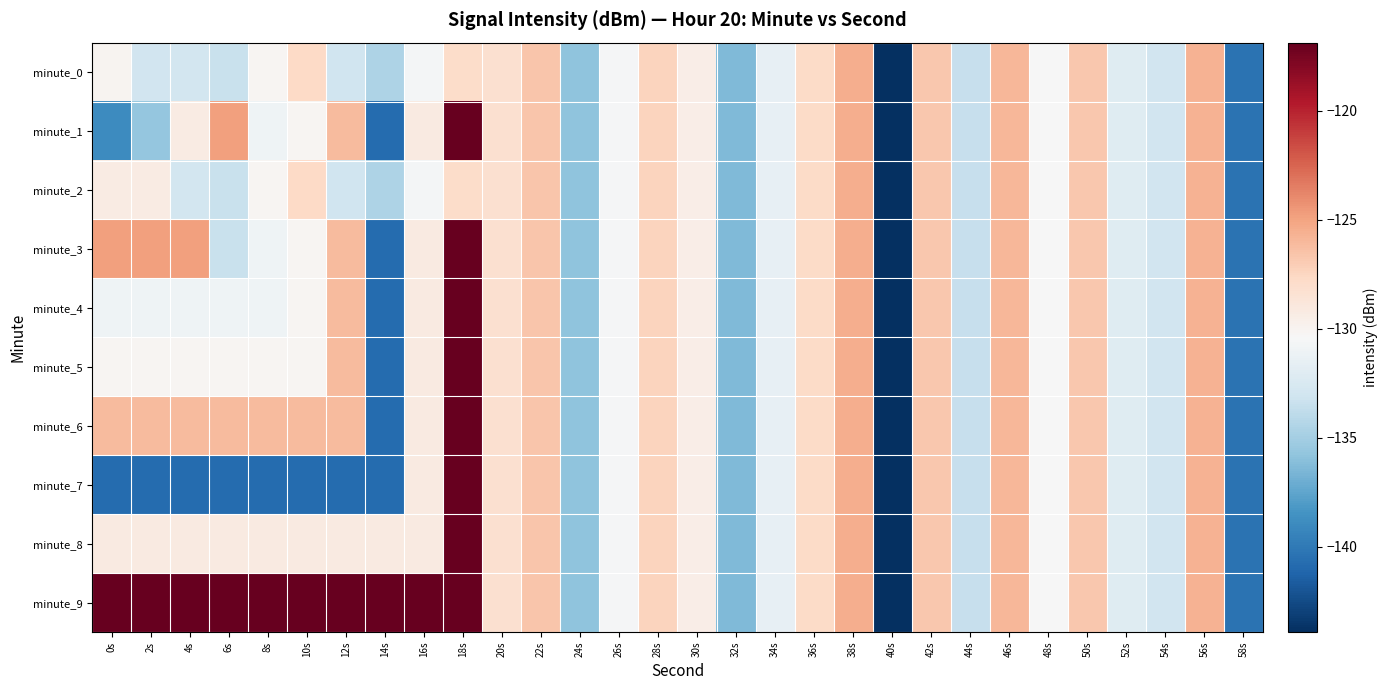

Reading left to right, what are all the values shown in this chart?

minute_0: 0s=-130.0	2s=-132.9	4s=-132.9	6s=-133.4	8s=-130.1	10s=-127.7	12s=-133.1	14s=-134.6	16s=-130.7	18s=-127.9	20s=-128.2	22s=-126.6	24s=-135.8	26s=-130.6	28s=-127.4	30s=-129.5	32s=-136.4	34s=-131.5	36s=-127.8	38s=-125.5	40s=-143.9	42s=-126.8	44s=-133.5	46s=-125.9	48s=-130.5	50s=-126.8	52s=-132.0	54s=-133.0	56s=-125.7	58s=-140.4
minute_1: 0s=-138.9	2s=-135.7	4s=-129.3	6s=-124.8	8s=-131.0	10s=-130.1	12s=-126.1	14s=-140.8	16s=-129.2	18s=-116.9	20s=-128.2	22s=-126.6	24s=-135.8	26s=-130.6	28s=-127.4	30s=-129.5	32s=-136.4	34s=-131.5	36s=-127.8	38s=-125.5	40s=-143.9	42s=-126.8	44s=-133.5	46s=-125.9	48s=-130.5	50s=-126.8	52s=-132.0	54s=-133.0	56s=-125.7	58s=-140.4
minute_2: 0s=-129.3	2s=-129.3	4s=-132.9	6s=-133.4	8s=-130.1	10s=-127.7	12s=-133.1	14s=-134.6	16s=-130.7	18s=-127.9	20s=-128.2	22s=-126.6	24s=-135.8	26s=-130.6	28s=-127.4	30s=-129.5	32s=-136.4	34s=-131.5	36s=-127.8	38s=-125.5	40s=-143.9	42s=-126.8	44s=-133.5	46s=-125.9	48s=-130.5	50s=-126.8	52s=-132.0	54s=-133.0	56s=-125.7	58s=-140.4
minute_3: 0s=-124.8	2s=-124.8	4s=-124.8	6s=-133.4	8s=-131.0	10s=-130.1	12s=-126.1	14s=-140.8	16s=-129.2	18s=-116.9	20s=-128.2	22s=-126.6	24s=-135.8	26s=-130.6	28s=-127.4	30s=-129.5	32s=-136.4	34s=-131.5	36s=-127.8	38s=-125.5	40s=-143.9	42s=-126.8	44s=-133.5	46s=-125.9	48s=-130.5	50s=-126.8	52s=-132.0	54s=-133.0	56s=-125.7	58s=-140.4
minute_4: 0s=-131.0	2s=-131.0	4s=-131.0	6s=-131.0	8s=-131.0	10s=-130.1	12s=-126.1	14s=-140.8	16s=-129.2	18s=-116.9	20s=-128.2	22s=-126.6	24s=-135.8	26s=-130.6	28s=-127.4	30s=-129.5	32s=-136.4	34s=-131.5	36s=-127.8	38s=-125.5	40s=-143.9	42s=-126.8	44s=-133.5	46s=-125.9	48s=-130.5	50s=-126.8	52s=-132.0	54s=-133.0	56s=-125.7	58s=-140.4
minute_5: 0s=-130.1	2s=-130.1	4s=-130.1	6s=-130.1	8s=-130.1	10s=-130.1	12s=-126.1	14s=-140.8	16s=-129.2	18s=-116.9	20s=-128.2	22s=-126.6	24s=-135.8	26s=-130.6	28s=-127.4	30s=-129.5	32s=-136.4	34s=-131.5	36s=-127.8	38s=-125.5	40s=-143.9	42s=-126.8	44s=-133.5	46s=-125.9	48s=-130.5	50s=-126.8	52s=-132.0	54s=-133.0	56s=-125.7	58s=-140.4
minute_6: 0s=-126.1	2s=-126.1	4s=-126.1	6s=-126.1	8s=-126.1	10s=-126.1	12s=-126.1	14s=-140.8	16s=-129.2	18s=-116.9	20s=-128.2	22s=-126.6	24s=-135.8	26s=-130.6	28s=-127.4	30s=-129.5	32s=-136.4	34s=-131.5	36s=-127.8	38s=-125.5	40s=-143.9	42s=-126.8	44s=-133.5	46s=-125.9	48s=-130.5	50s=-126.8	52s=-132.0	54s=-133.0	56s=-125.7	58s=-140.4
minute_7: 0s=-140.8	2s=-140.8	4s=-140.8	6s=-140.8	8s=-140.8	10s=-140.8	12s=-140.8	14s=-140.8	16s=-129.2	18s=-116.9	20s=-128.2	22s=-126.6	24s=-135.8	26s=-130.6	28s=-127.4	30s=-129.5	32s=-136.4	34s=-131.5	36s=-127.8	38s=-125.5	40s=-143.9	42s=-126.8	44s=-133.5	46s=-125.9	48s=-130.5	50s=-126.8	52s=-132.0	54s=-133.0	56s=-125.7	58s=-140.4
minute_8: 0s=-129.2	2s=-129.2	4s=-129.2	6s=-129.2	8s=-129.2	10s=-129.2	12s=-129.2	14s=-129.2	16s=-129.2	18s=-116.9	20s=-128.2	22s=-126.6	24s=-135.8	26s=-130.6	28s=-127.4	30s=-129.5	32s=-136.4	34s=-131.5	36s=-127.8	38s=-125.5	40s=-143.9	42s=-126.8	44s=-133.5	46s=-125.9	48s=-130.5	50s=-126.8	52s=-132.0	54s=-133.0	56s=-125.7	58s=-140.4
minute_9: 0s=-116.9	2s=-116.9	4s=-116.9	6s=-116.9	8s=-116.9	10s=-116.9	12s=-116.9	14s=-116.9	16s=-116.9	18s=-116.9	20s=-128.2	22s=-126.6	24s=-135.8	26s=-130.6	28s=-127.4	30s=-129.5	32s=-136.4	34s=-131.5	36s=-127.8	38s=-125.5	40s=-143.9	42s=-126.8	44s=-133.5	46s=-125.9	48s=-130.5	50s=-126.8	52s=-132.0	54s=-133.0	56s=-125.7	58s=-140.4